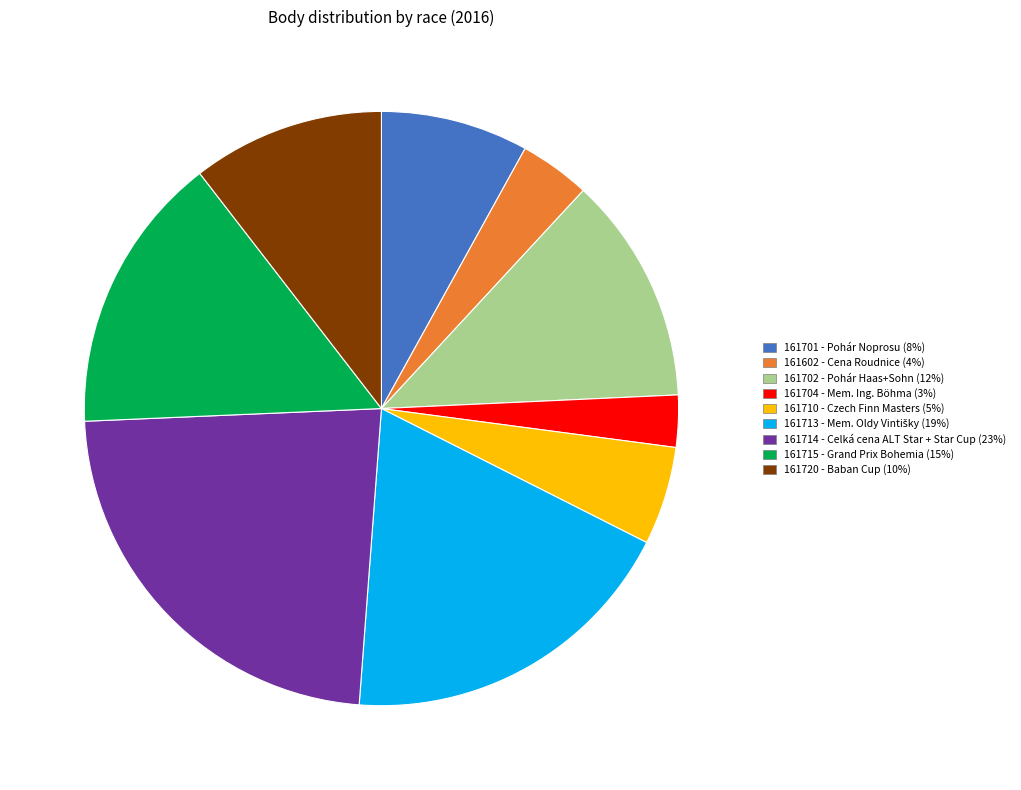

Count the number of slices in the pie.

9